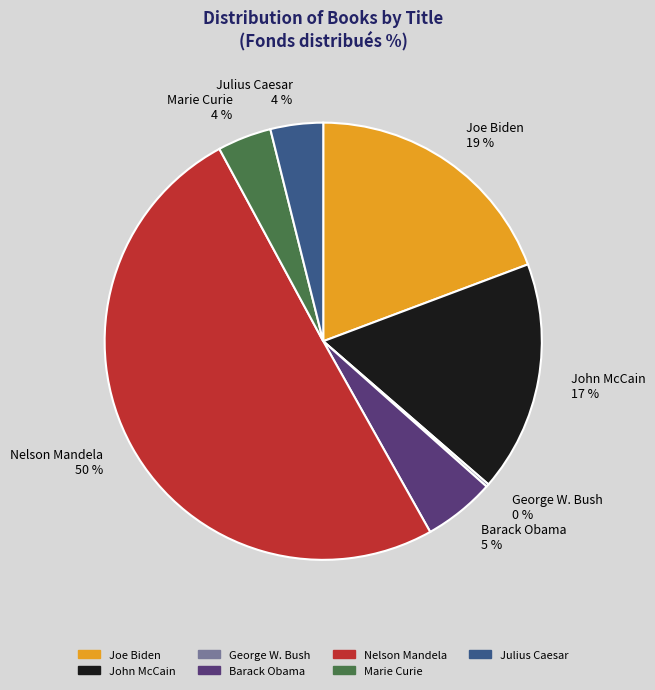

To the nearest percent, what is the average slice percentage?

14%